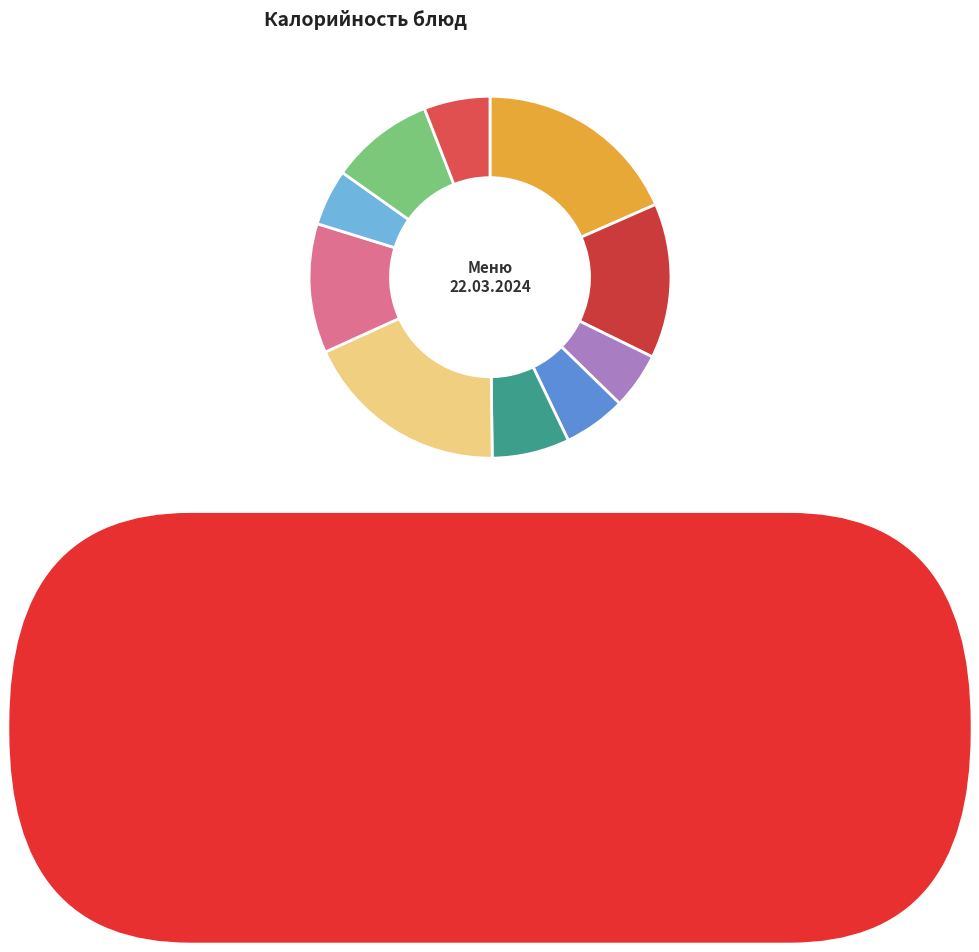

How many segments does this pie chart have?

10